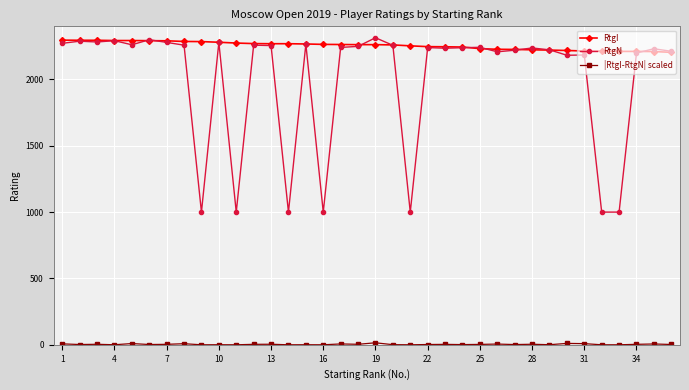

Which series has the widest spread of values?

RtgN